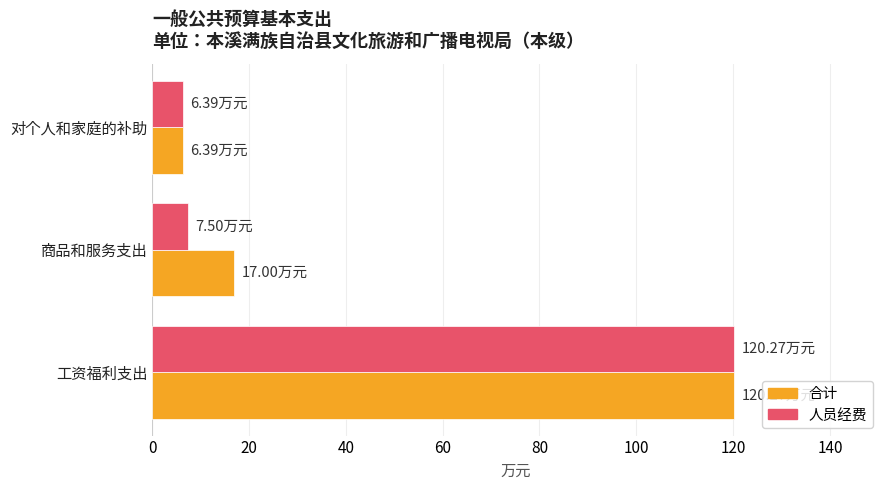

What is the maximum value shown in the chart?

120.3